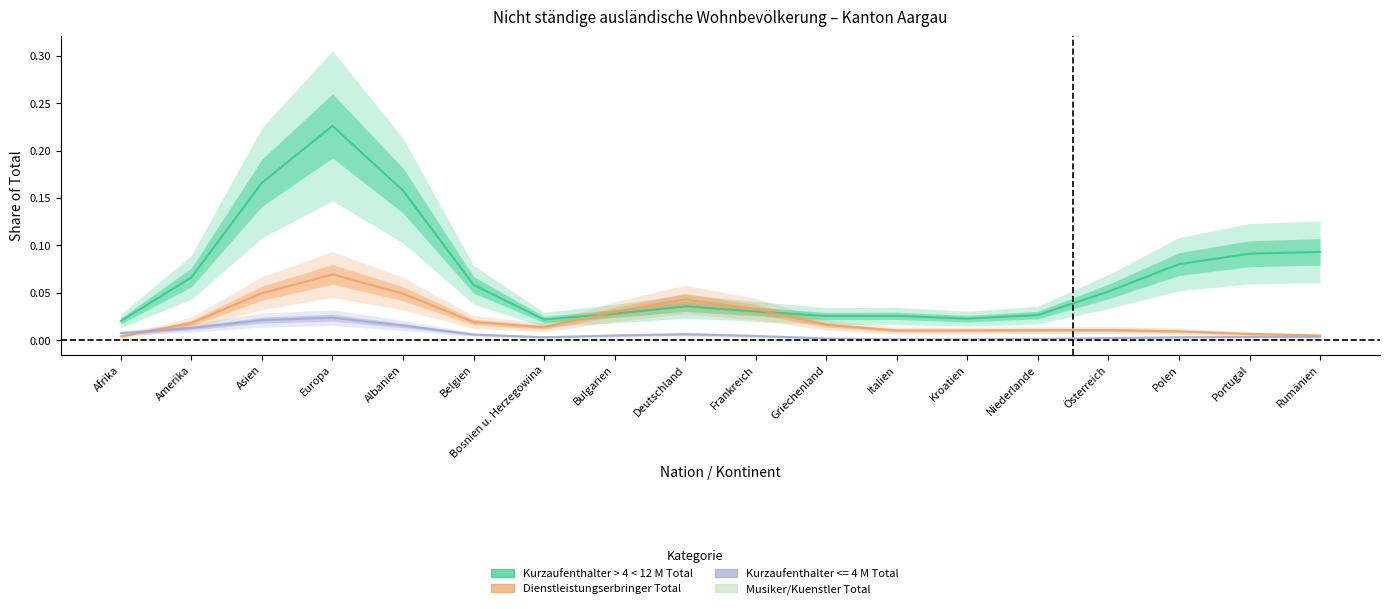

True or false: Kurzaufenthalter > 4 < 12 M Total has a value of 0.0 at Belgien.

False